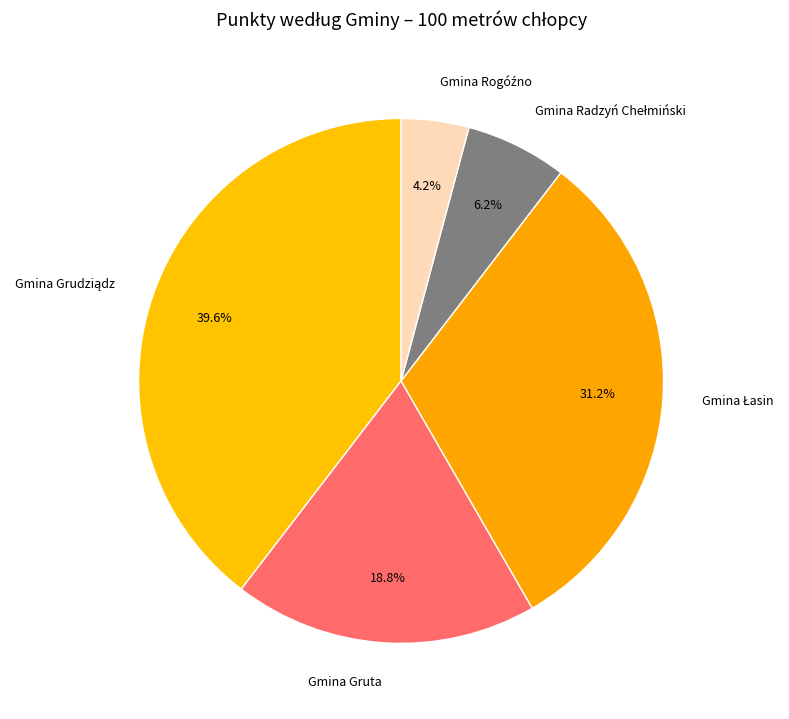

Is there any slice that represents more than half of the pie?

No